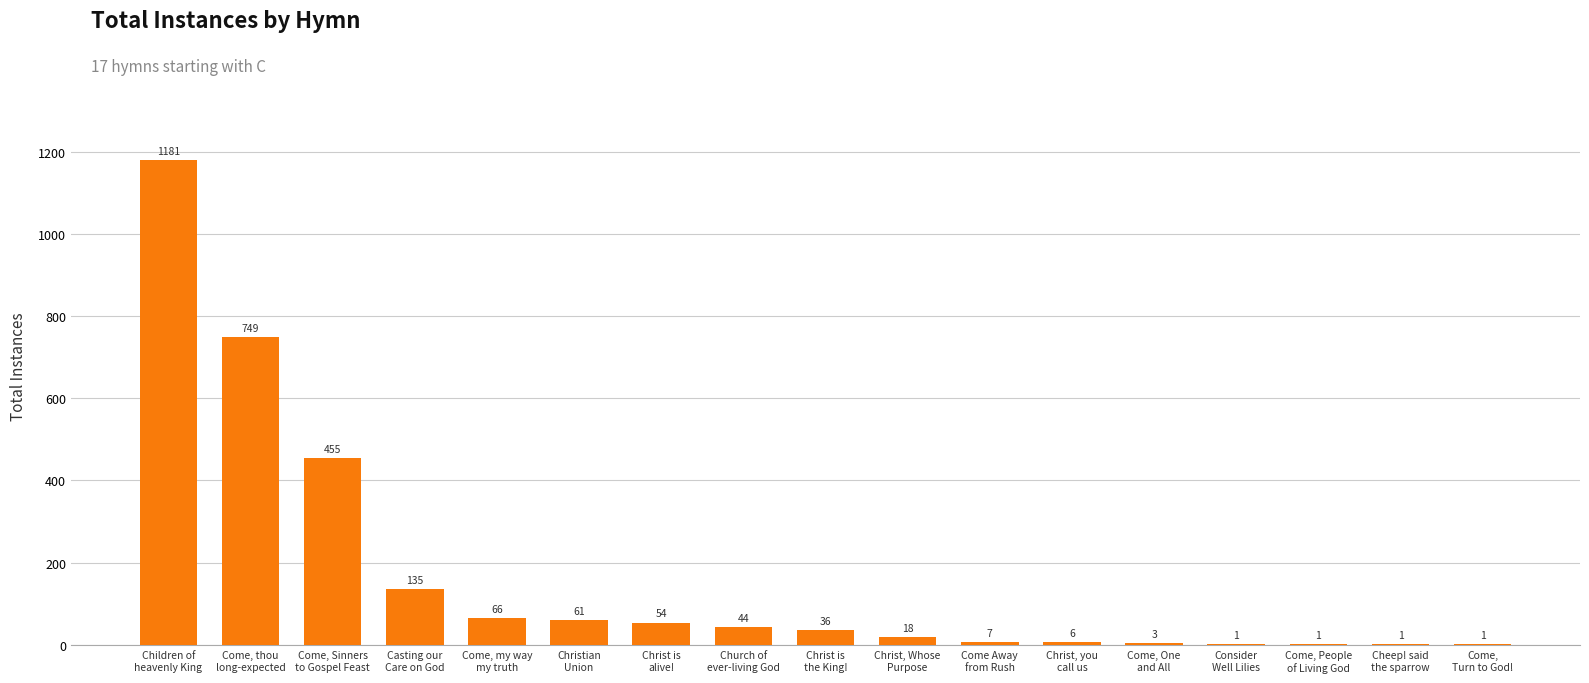

What value does the data have at Come, thou
long-expected, to the nearest 100?

700